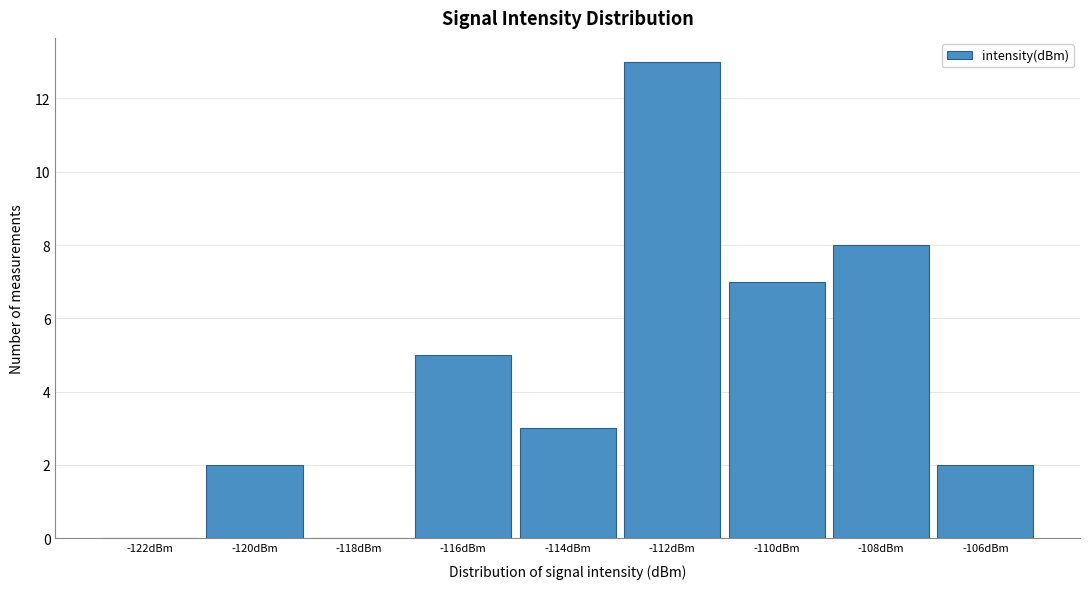

What is the height of the bar covering -107 to -105 on the x-axis? The values are not printed on the chart, so give them approximately, as read against the axis.

2